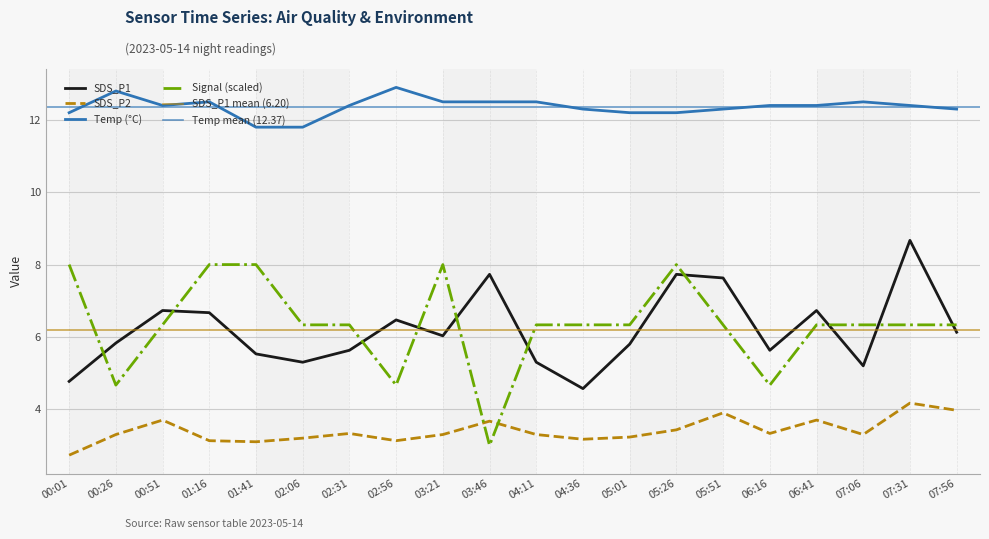

Where is the first local maximum for Signal?

03:21